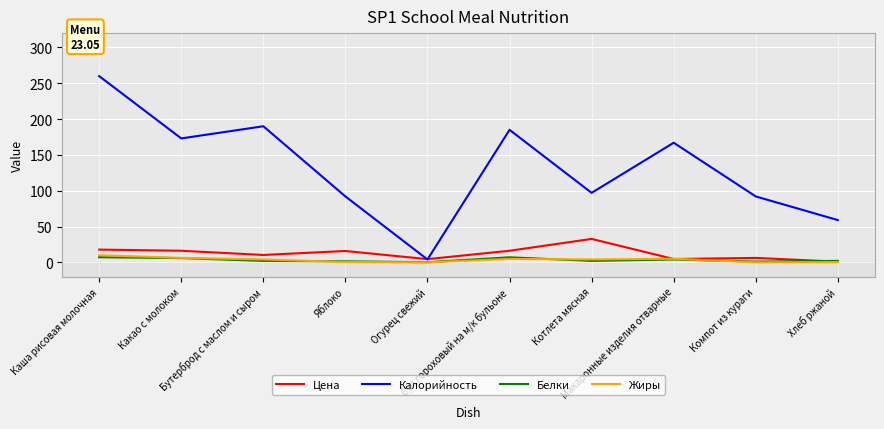

Is it true that Жиры equals 4.8 at Суп гороховый на м/к бульоне?

True